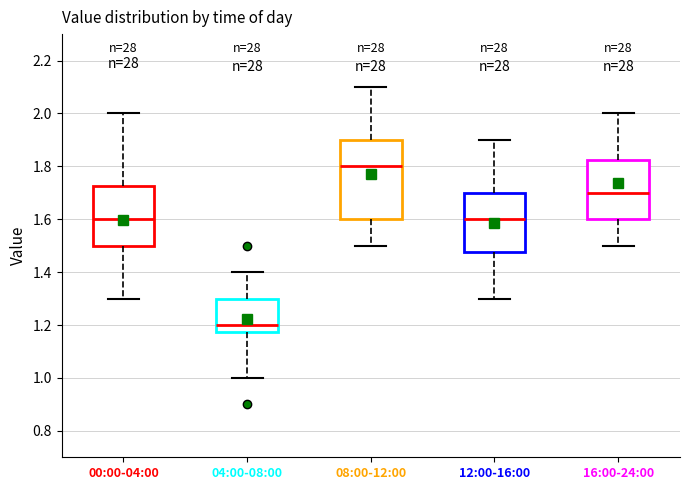

Comparing the boxes themselves (not the whiskers), which one is the tallest?

08:00-12:00